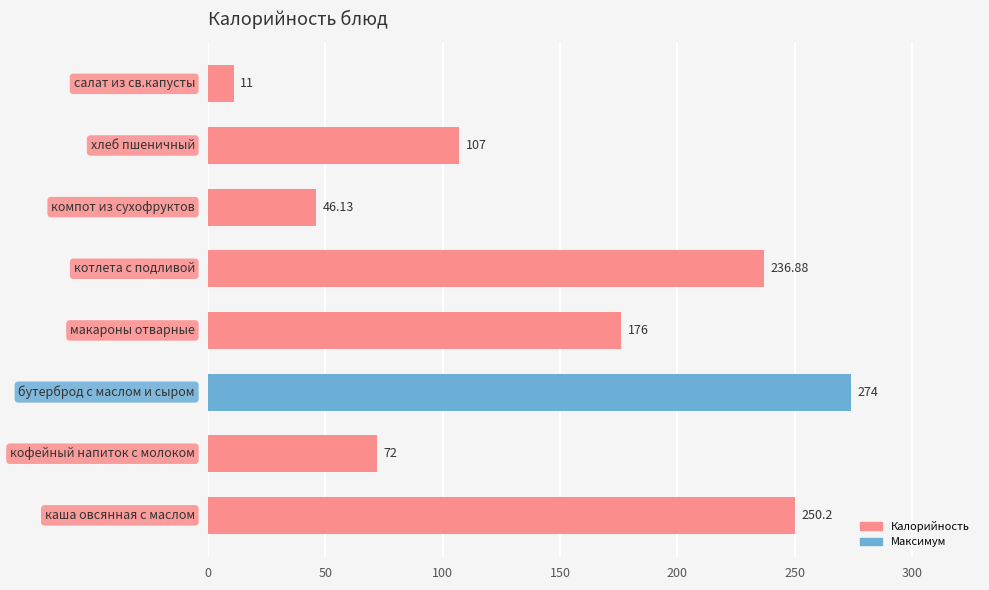

What is the difference between the maximum and second lowest values?

227.9